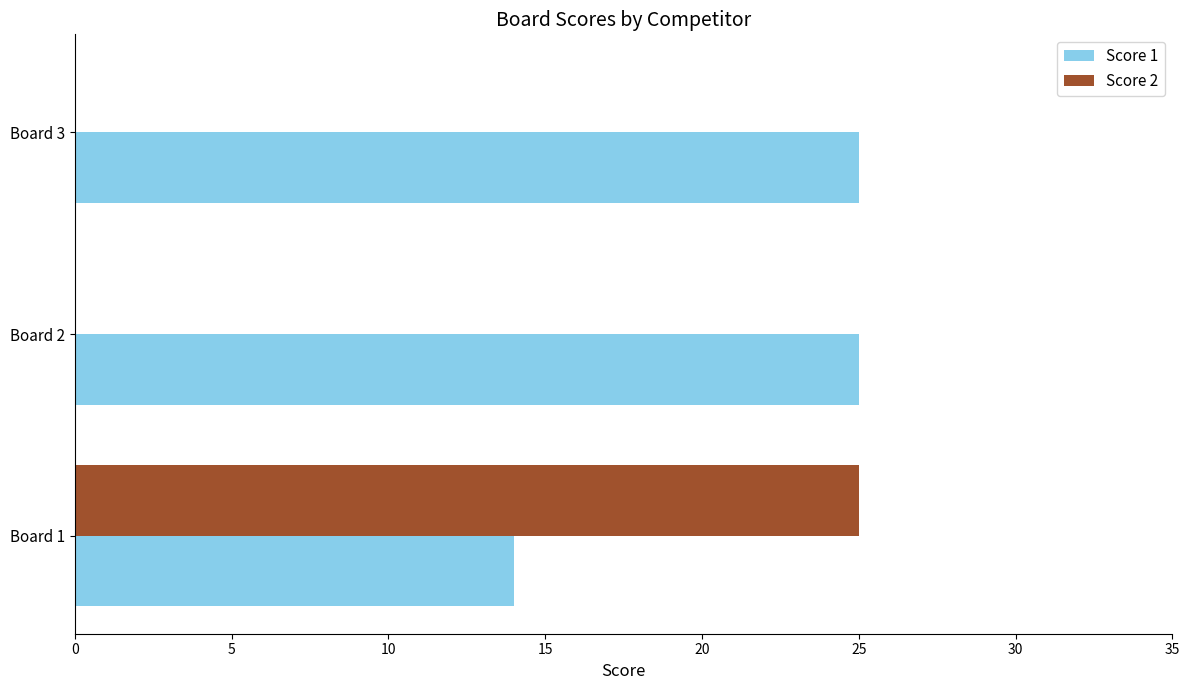

What is the sum of all Score 2 values?

25